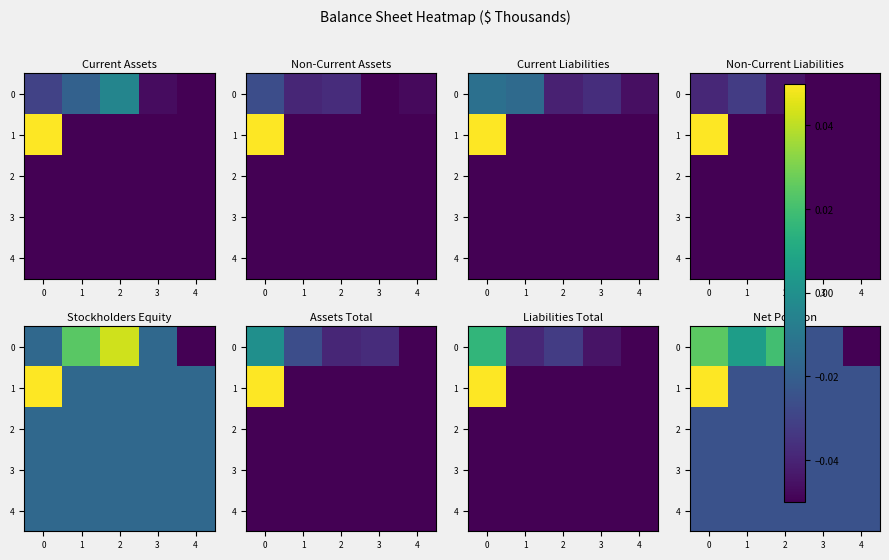

Between 2 and 3, which is larger?

2